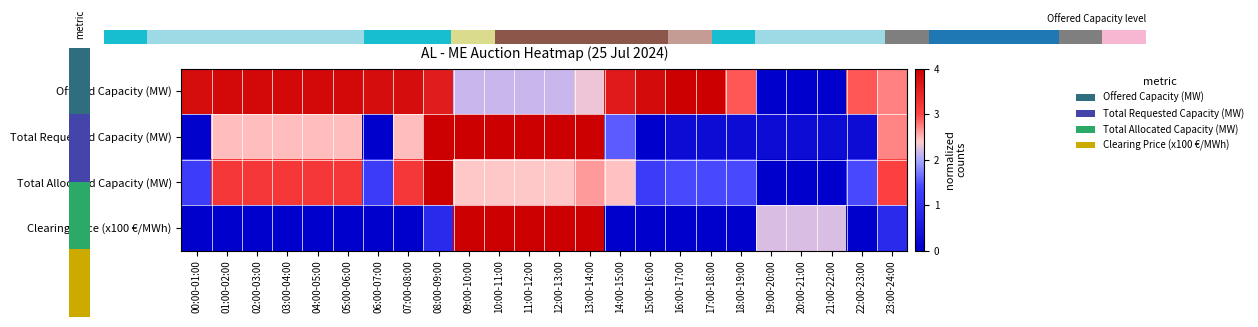

How many categories are shown in the chart?

24